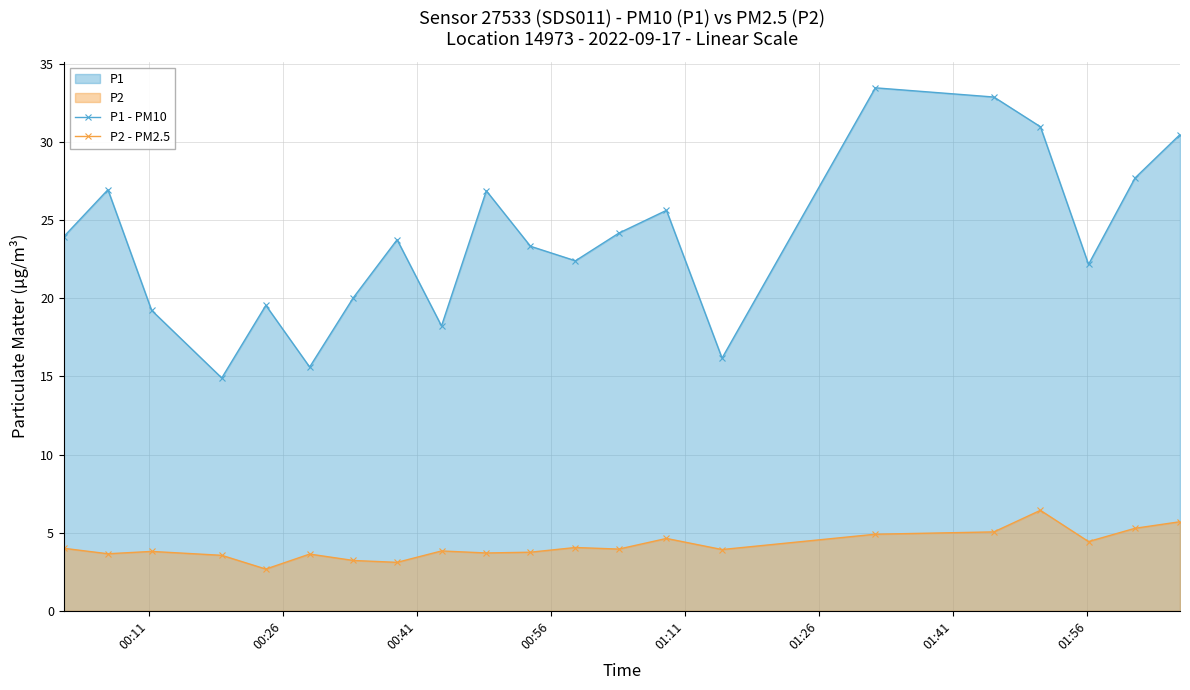

How many values in the P2 - PM2.5 series are below 3?

1